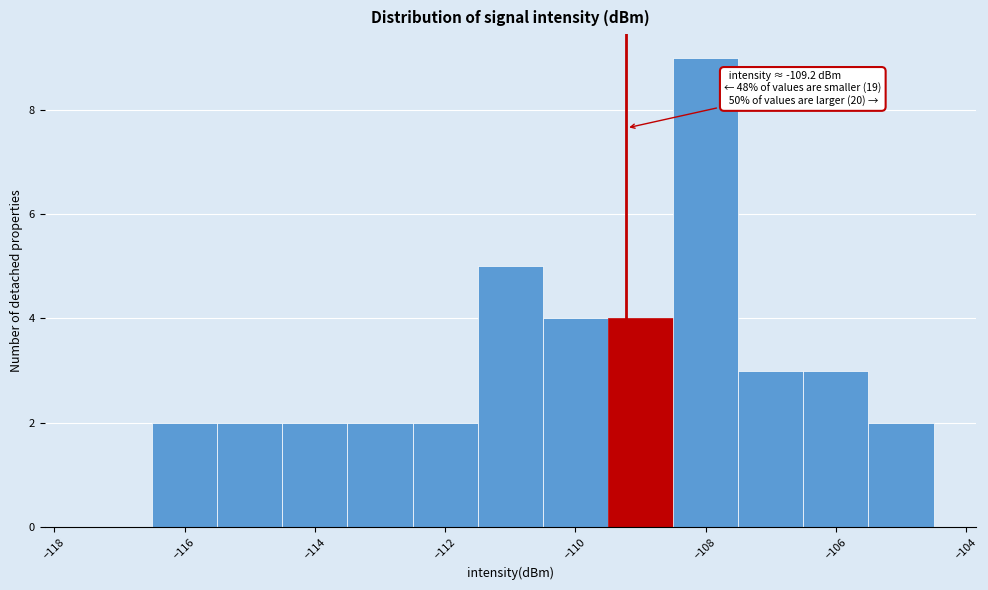

Over which range of the x-axis is the bar tallest?

-108.5 to -107.5